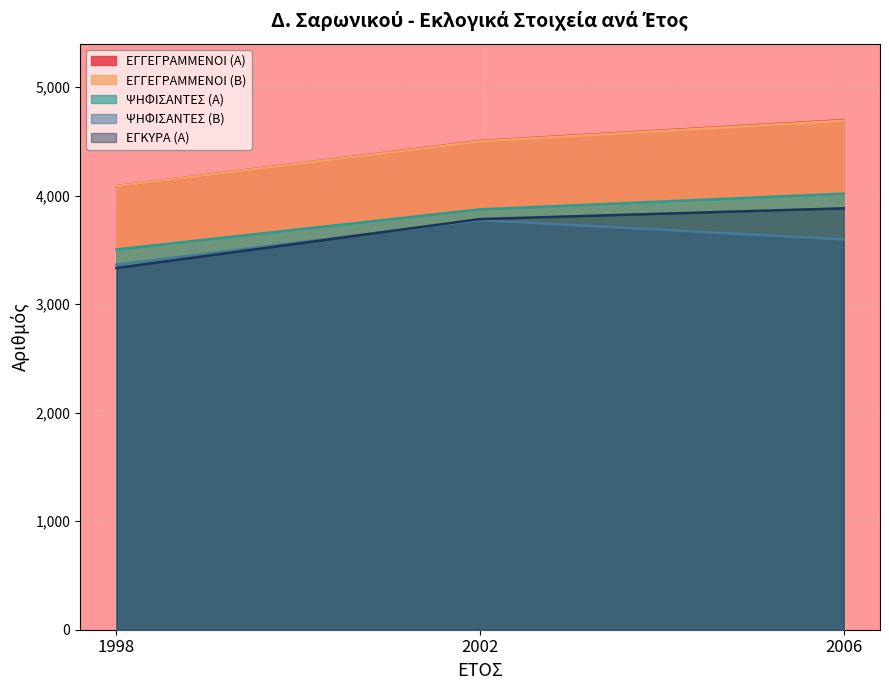

Where does the ΕΓΓΕΓΡΑΜΜΕΝΟΙ (Β) series first go above 4502?

2006